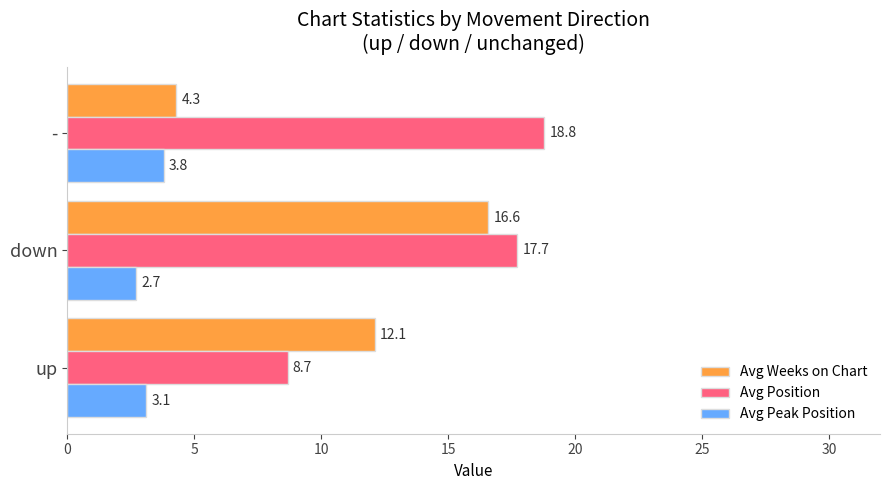

What is the greatest value displayed?

18.8